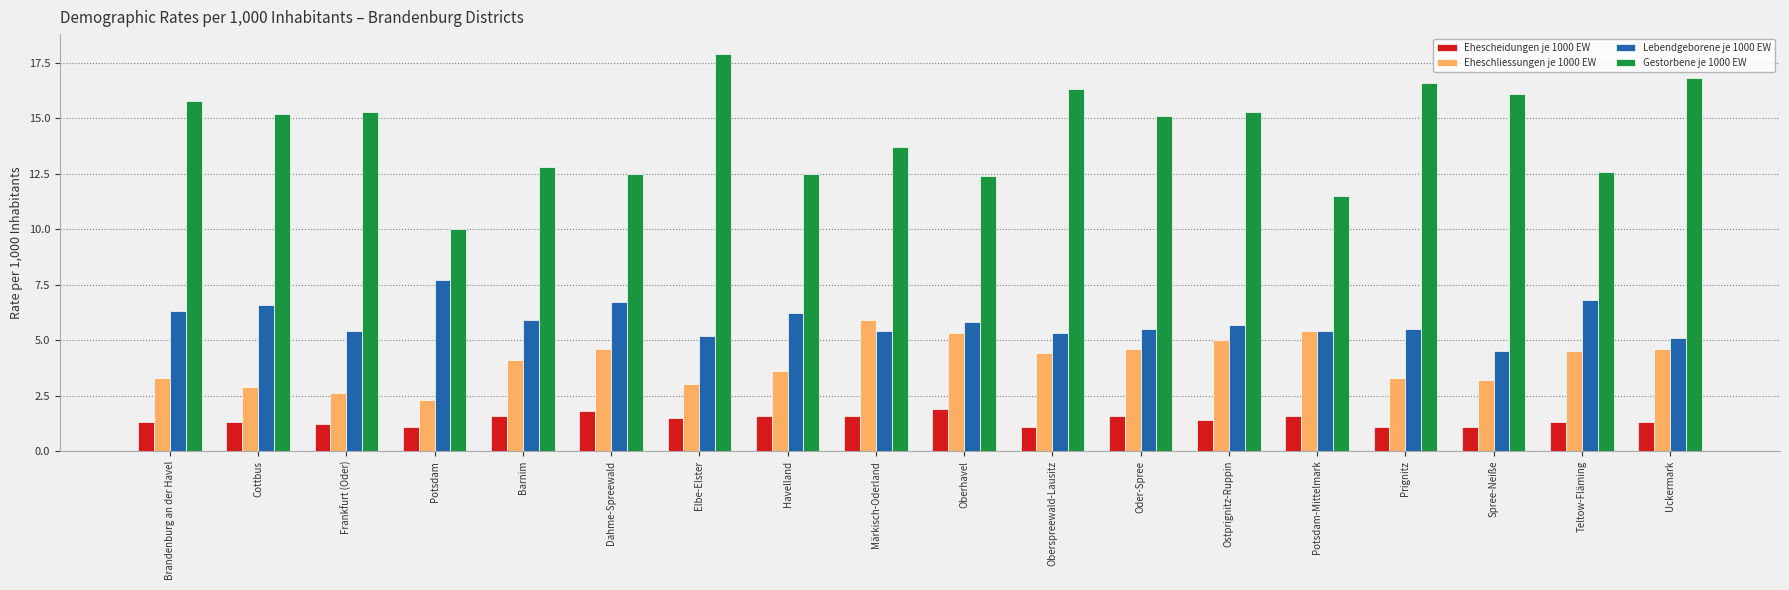

Which series has the largest total across all categories?

Gestorbene je 1000 EW